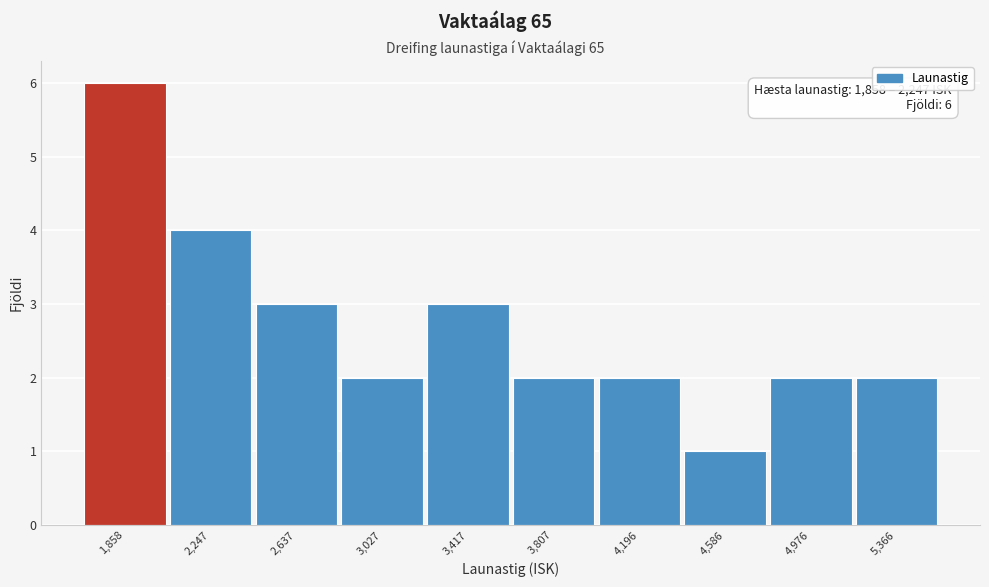

Reading left to right, transcribe all the data shown in this chart.

6	4	3	2	3	2	2	1	2	2